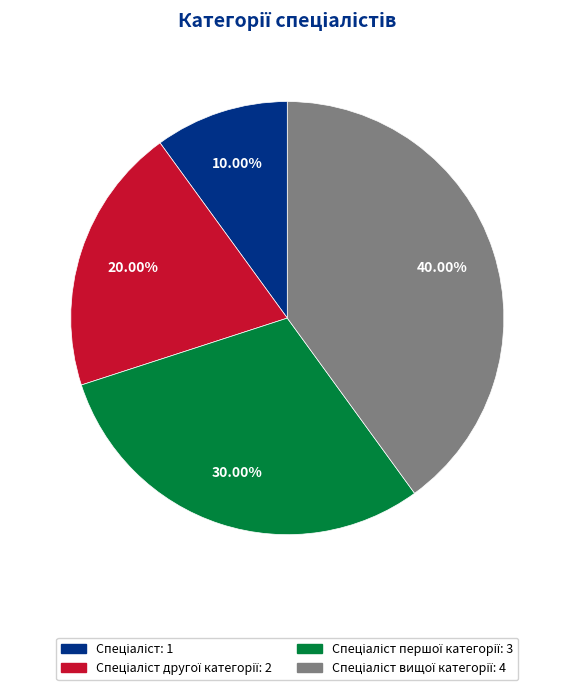

Is there a majority slice in this chart?

No